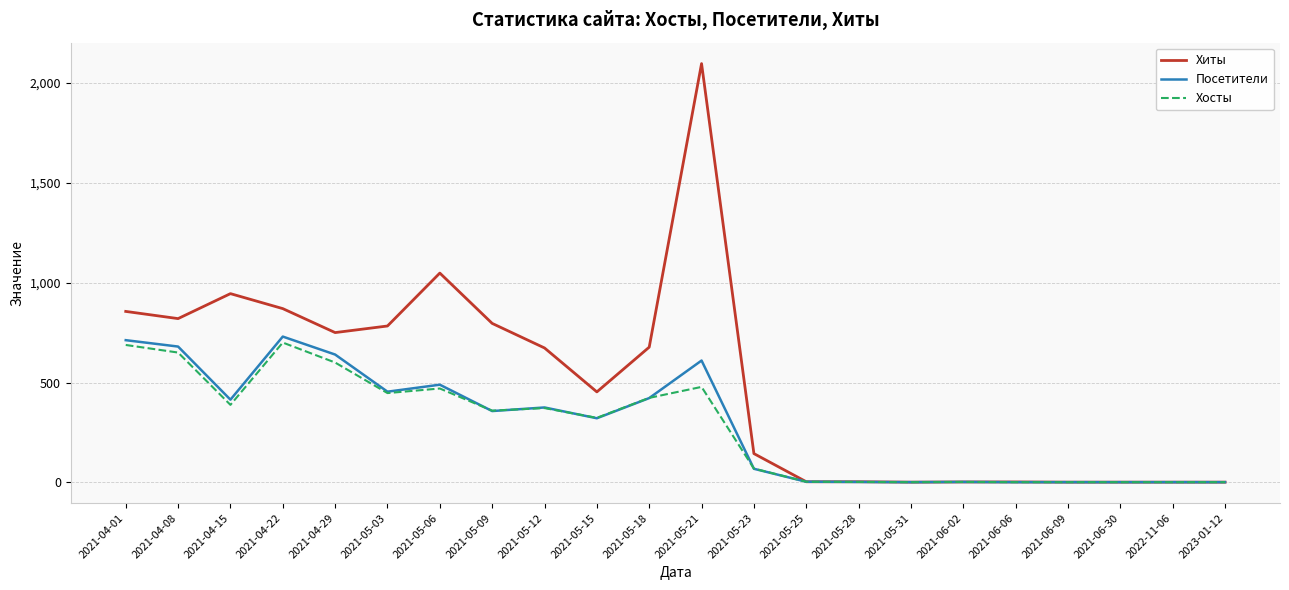

The value of Хосты at 2021-05-15 is 113. True or false?

False